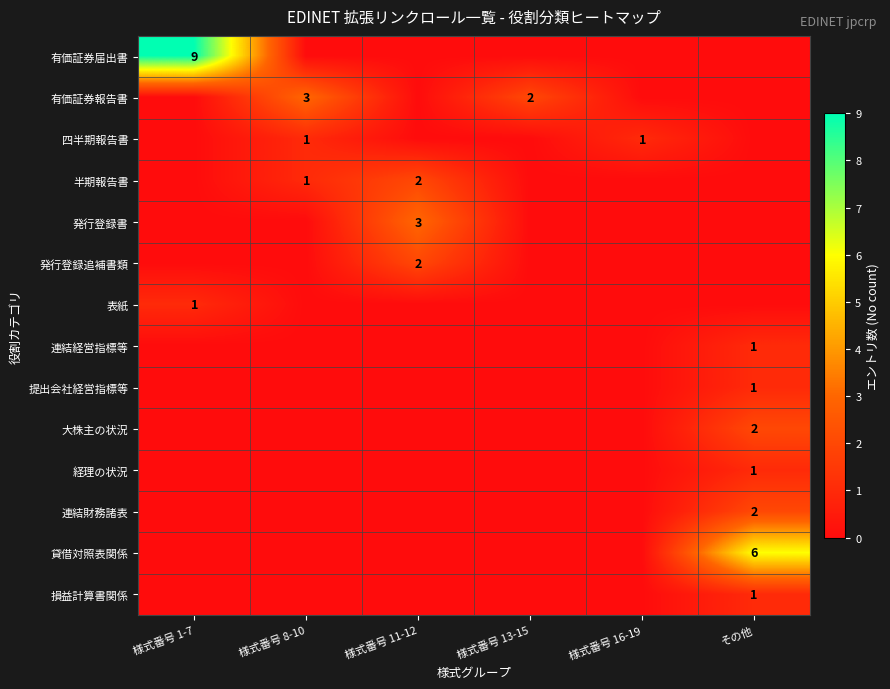

Is it true that 四半期報告書 equals 1 at 様式番号 8-10?

True